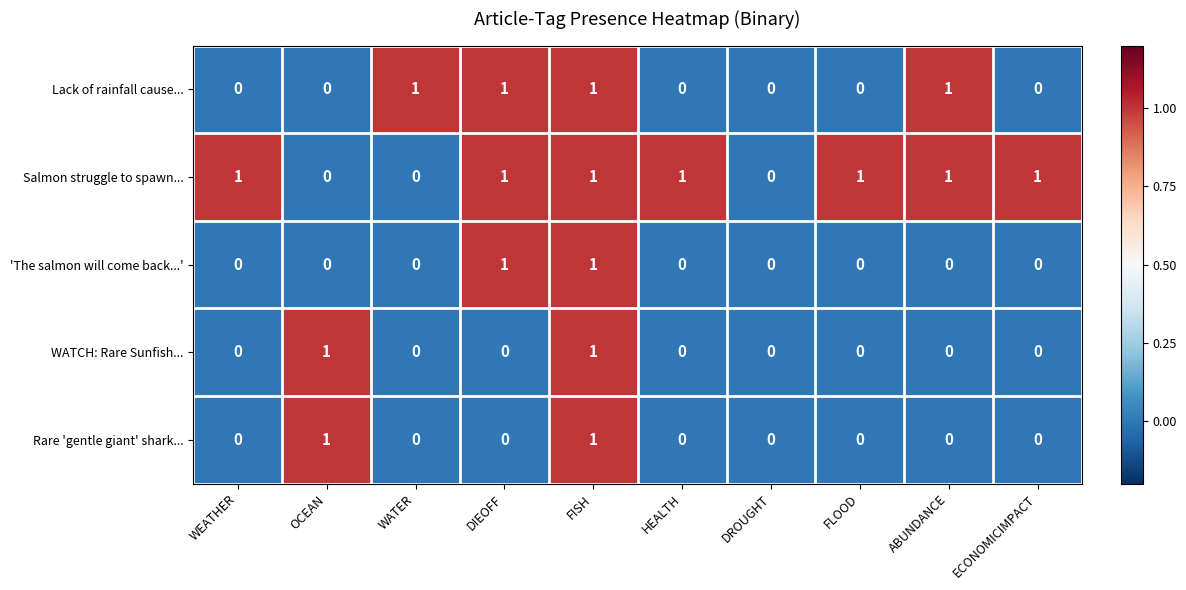

The WATCH: Rare Sunfish... series shows -1 at FLOOD. True or false?

False